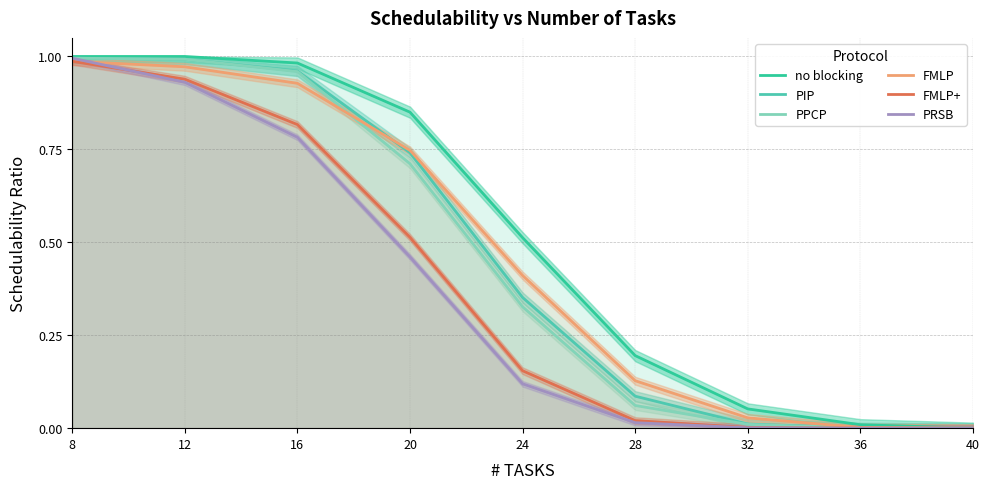

At 28, list the series in order from smallest to largest.

PRSB, FMLP+, PPCP, PIP, FMLP, no blocking